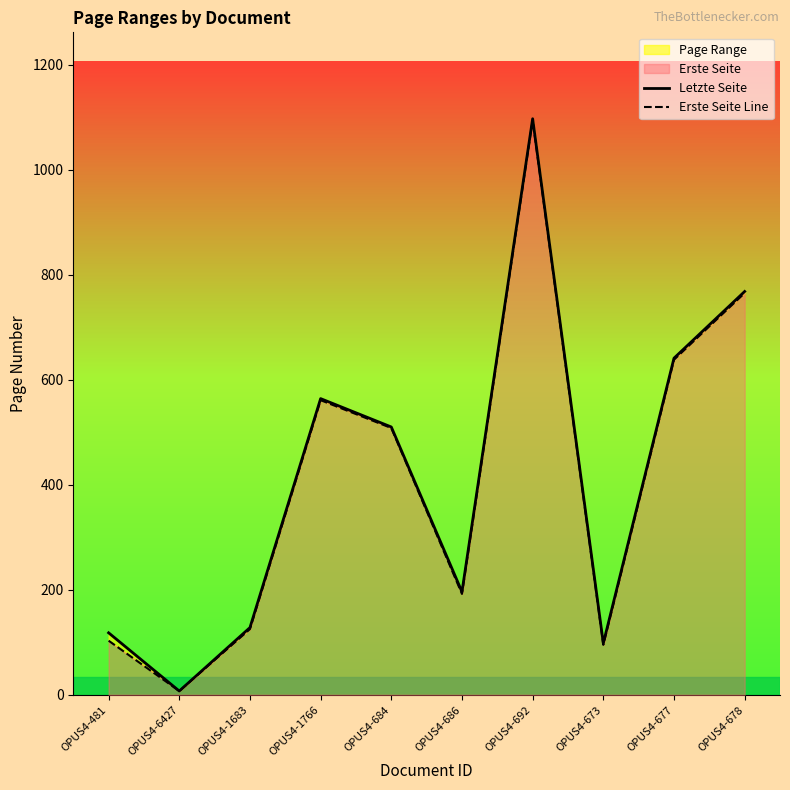

At how many categories does at least one series exceed 182?

6